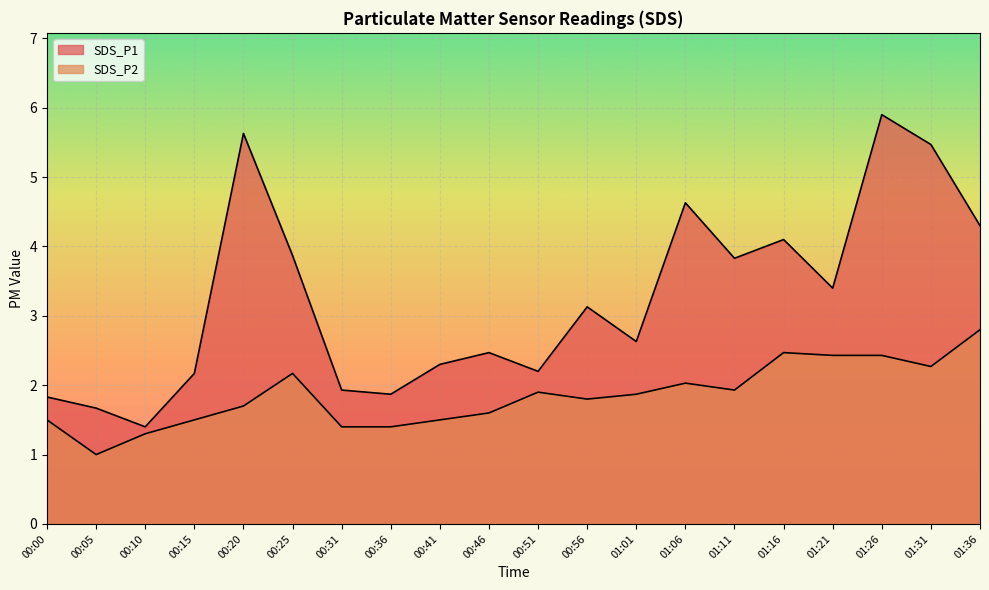

List the series in order of their peak value, highest first.

SDS_P1, SDS_P2